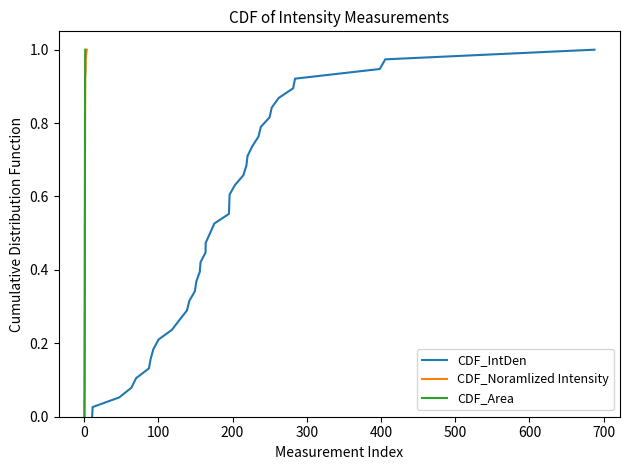

True or false: CDF_IntDen and CDF_Area intersect in this chart.

False